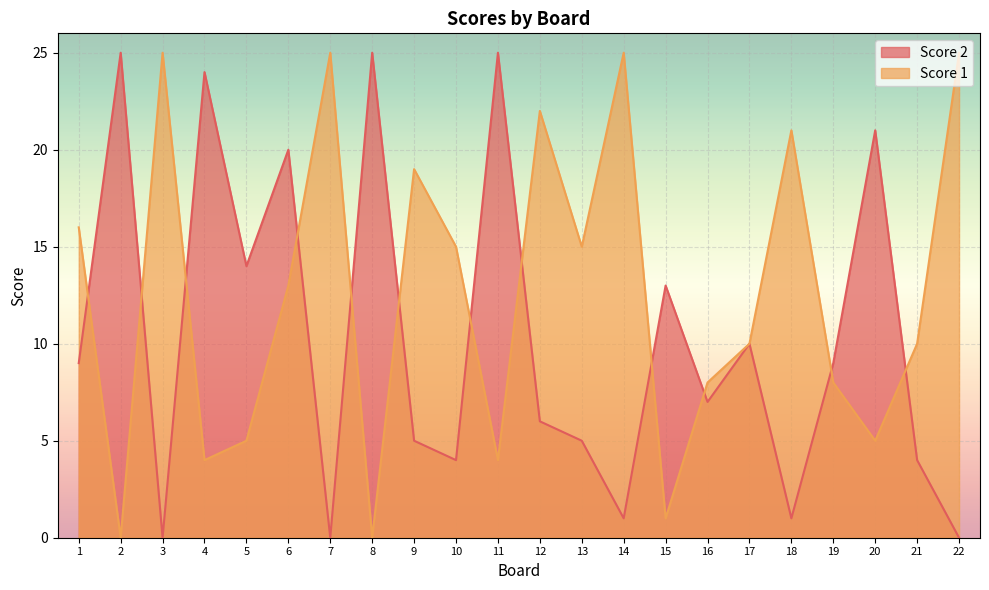

Which series has the largest total across all categories?

Score 1